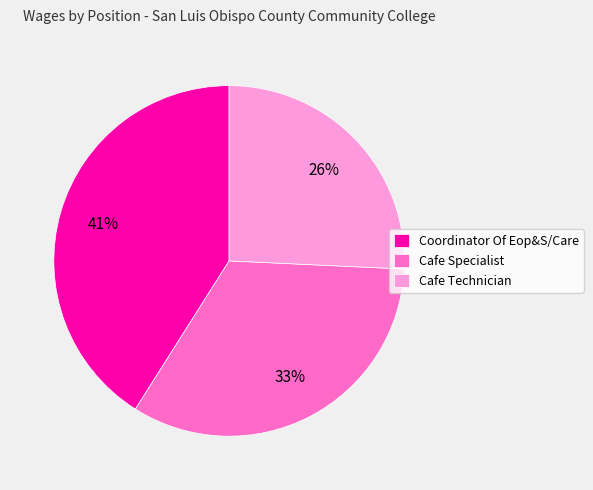

How many segments does this pie chart have?

3